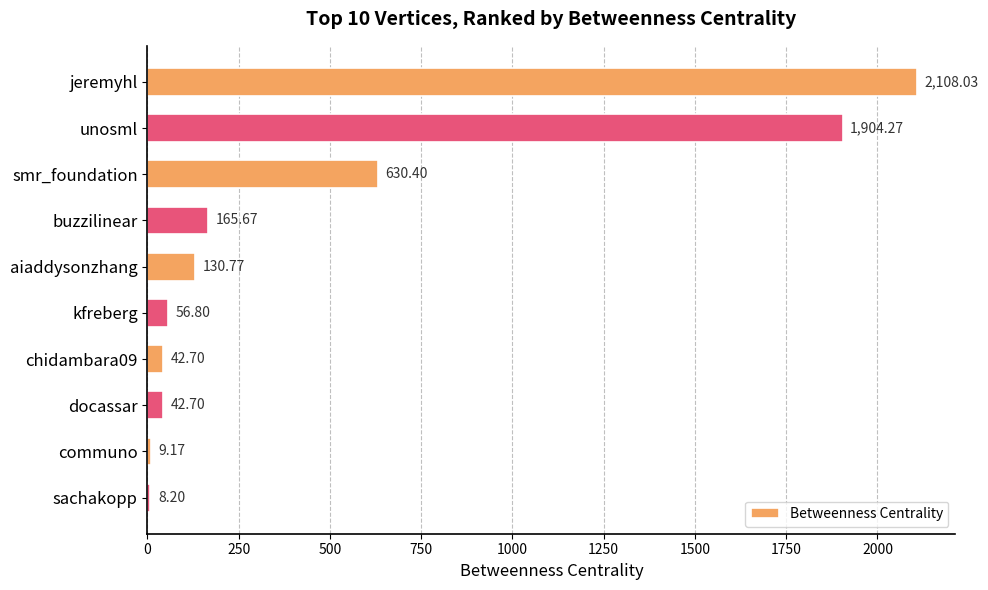

What is the difference between the values at jeremyhl and aiaddysonzhang?

1977.3